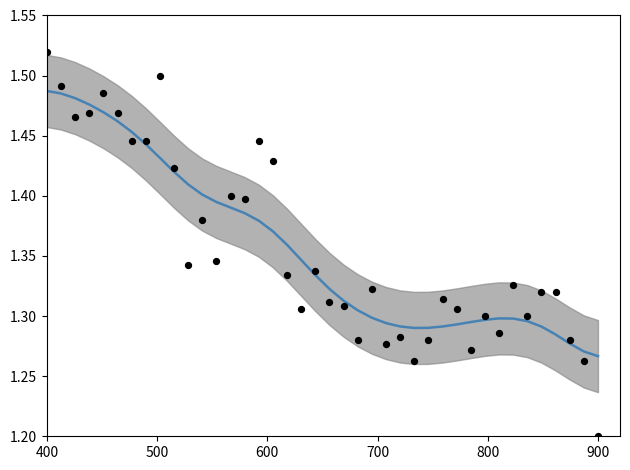

Which series has the largest total across all categories?

BME280_temperature (smoothed)